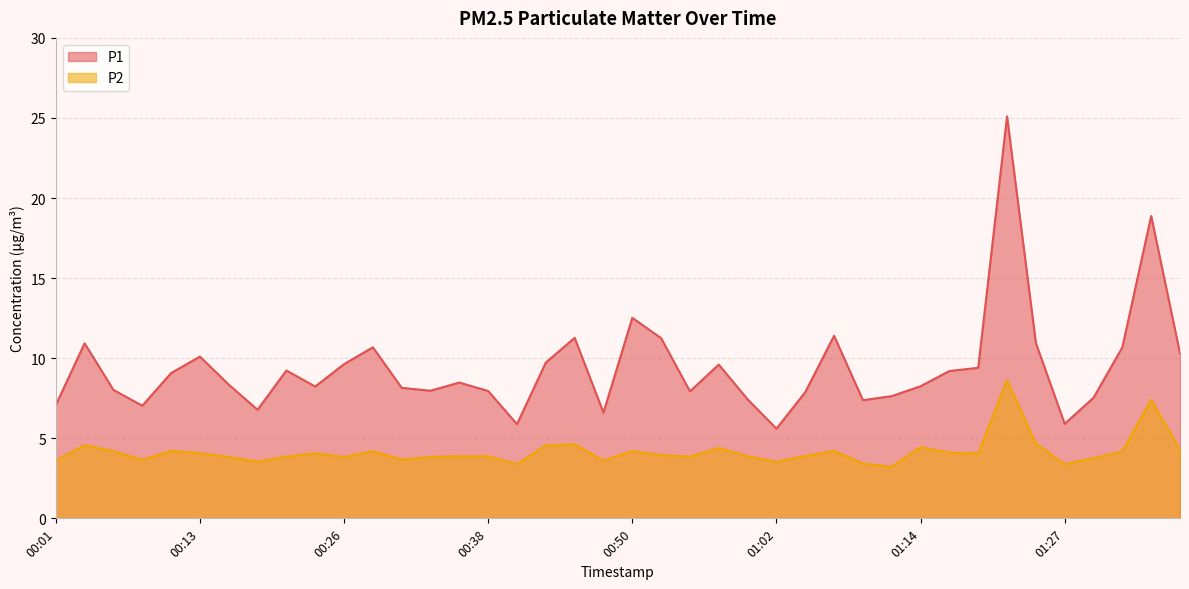

In P1, how many points are higher than both neighbors (excluding endpoints)?

11